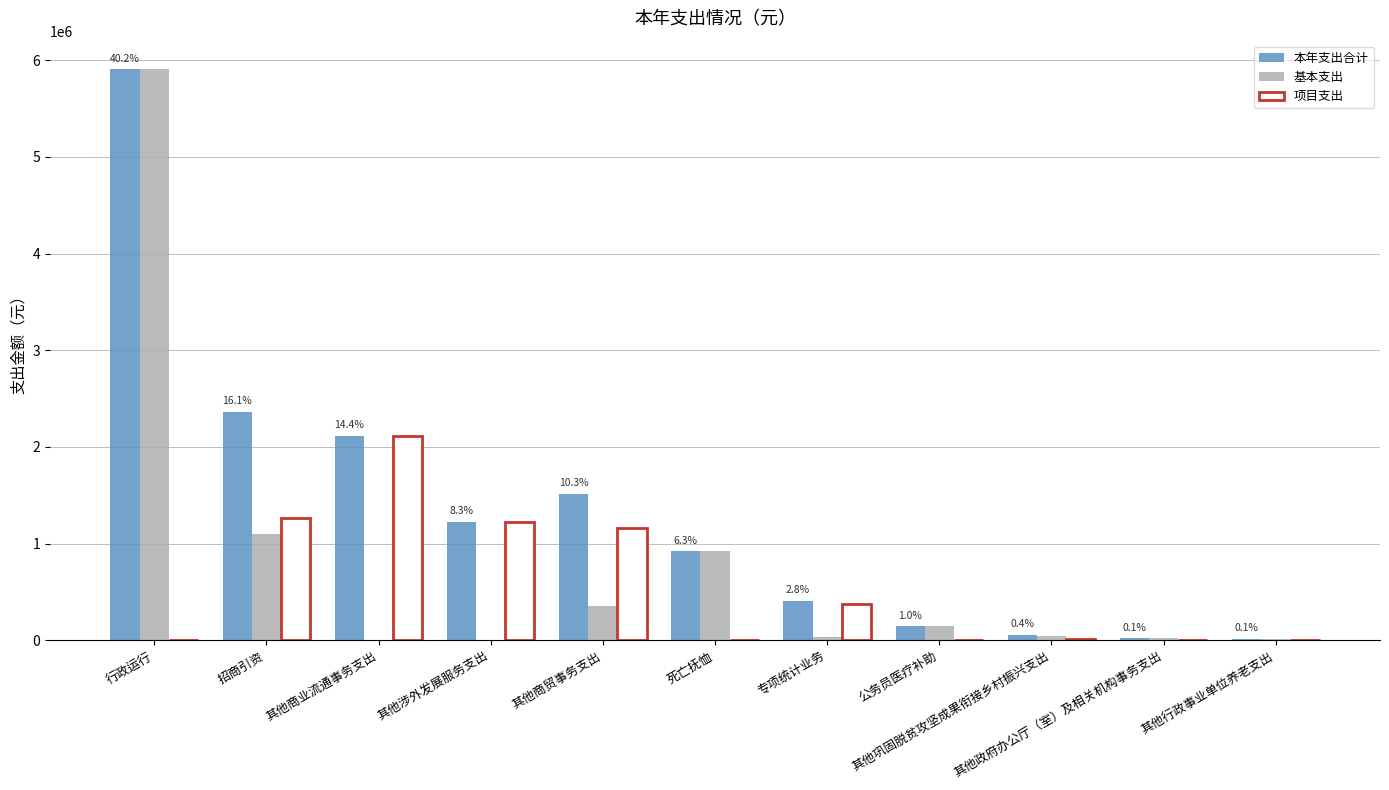

Which series has the largest total across all categories?

本年支出合计